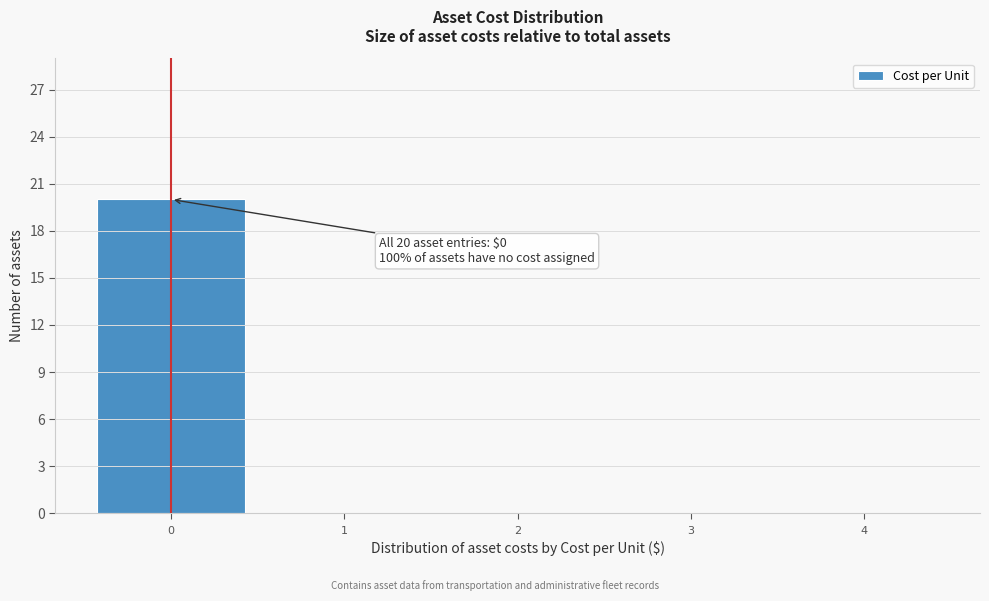

Over which range of the x-axis is the bar tallest?

-0.5 to 0.5